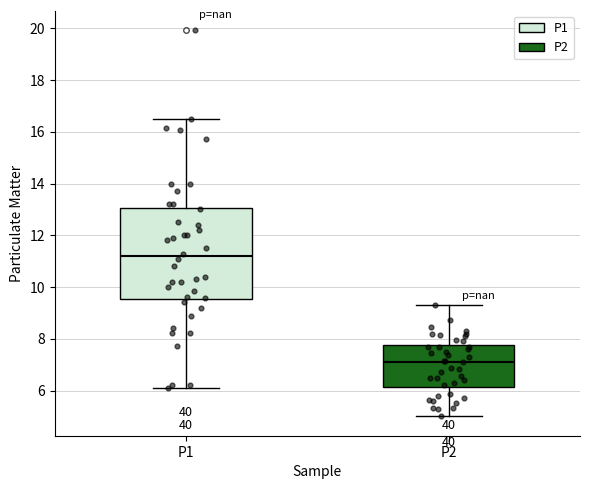

Which box has the lowest median line?

P2